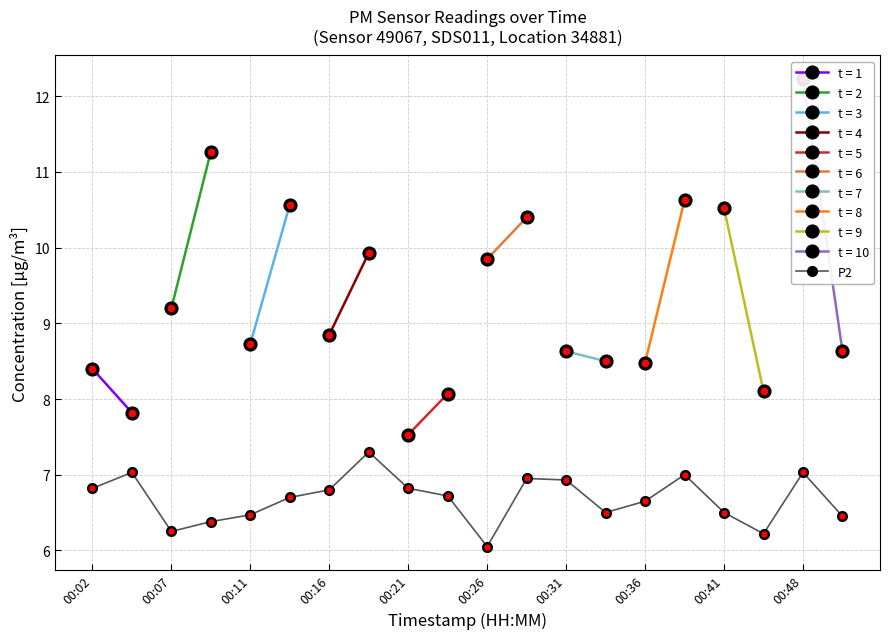

Which category has the lowest value in the P2 series?

00:26